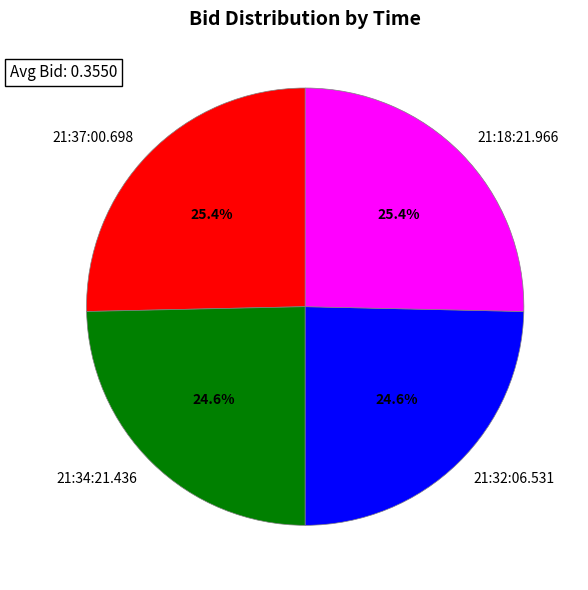

Does 21:34:21.436 represent more than half of the total?

No